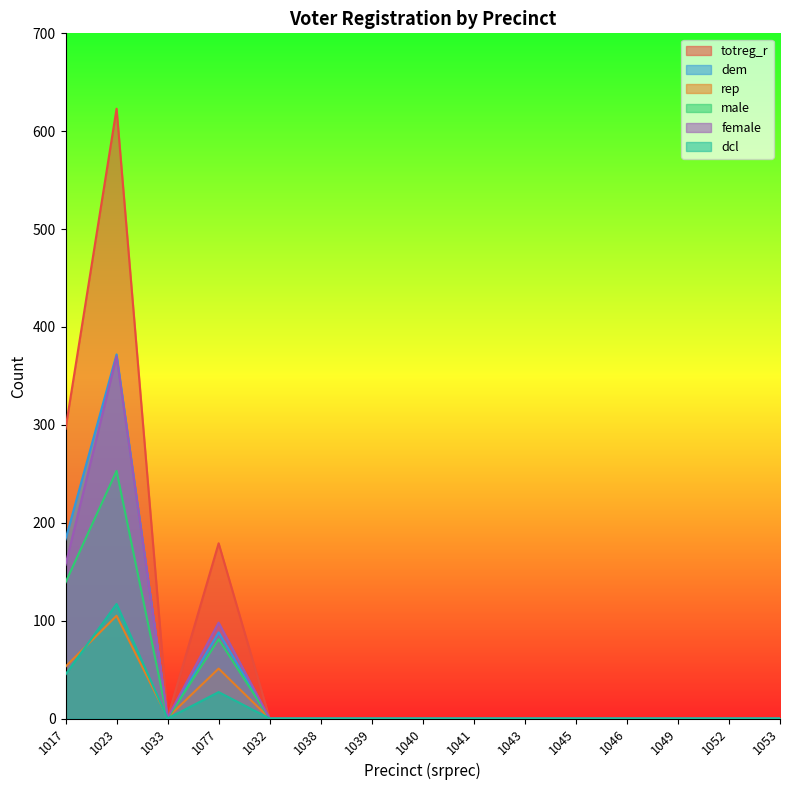

True or false: dcl has more than 0 points higher than both neighbors.

True